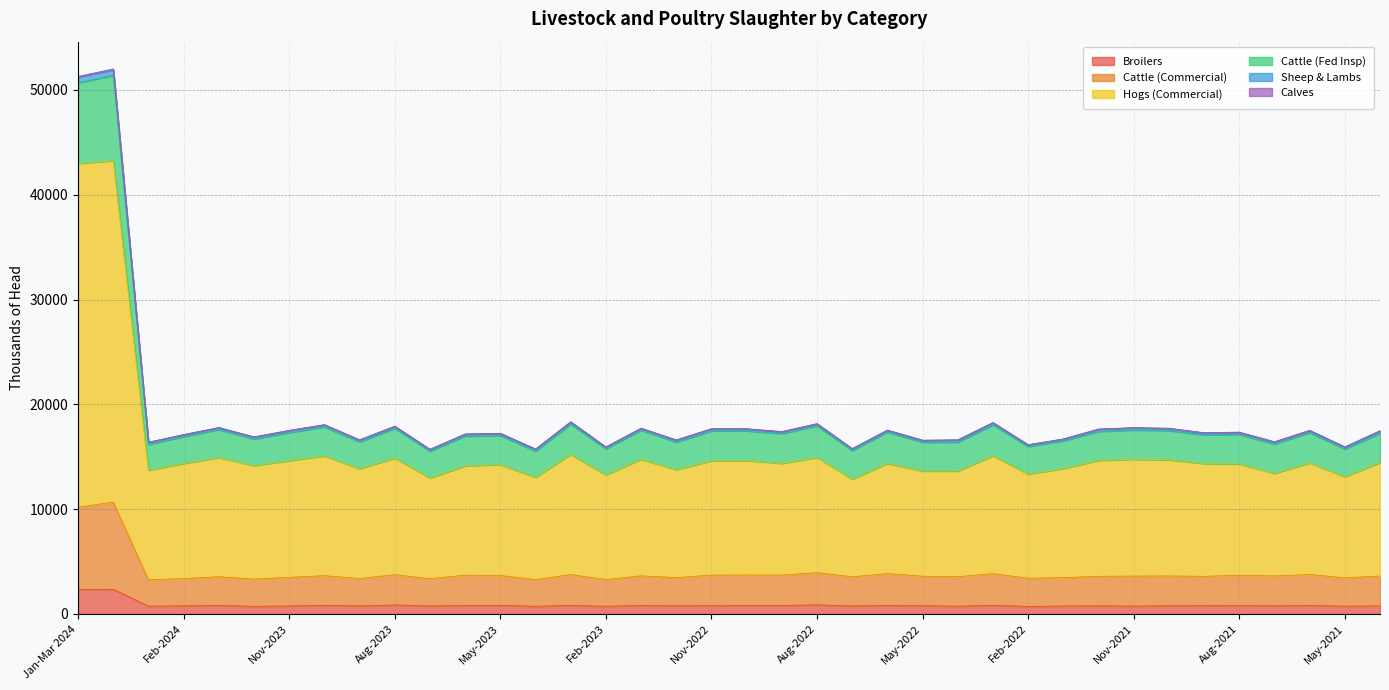

At which category does the chart reach its minimum across all series?

Feb-2022